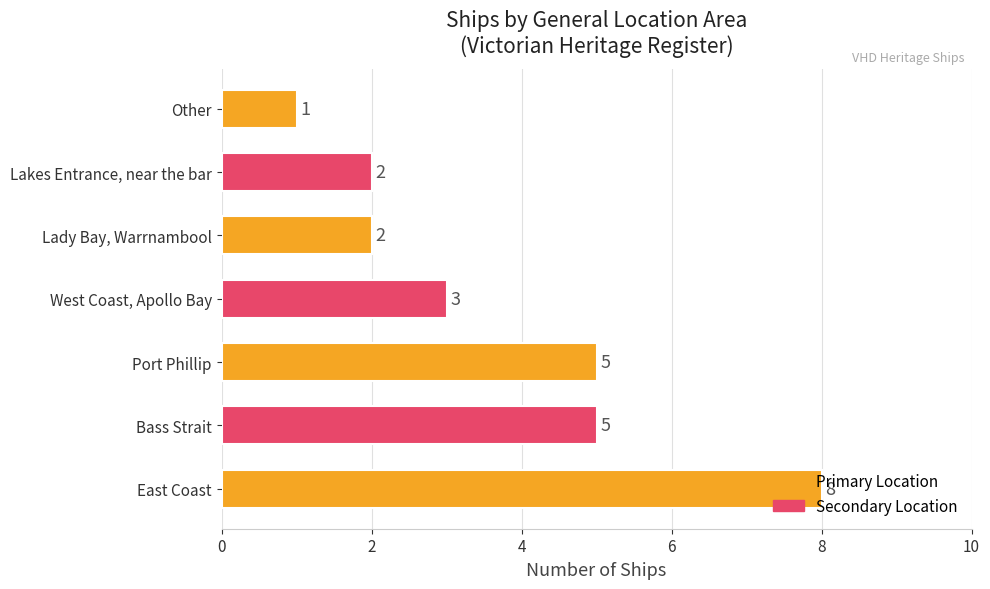

What is the difference between the maximum and second lowest values?

6